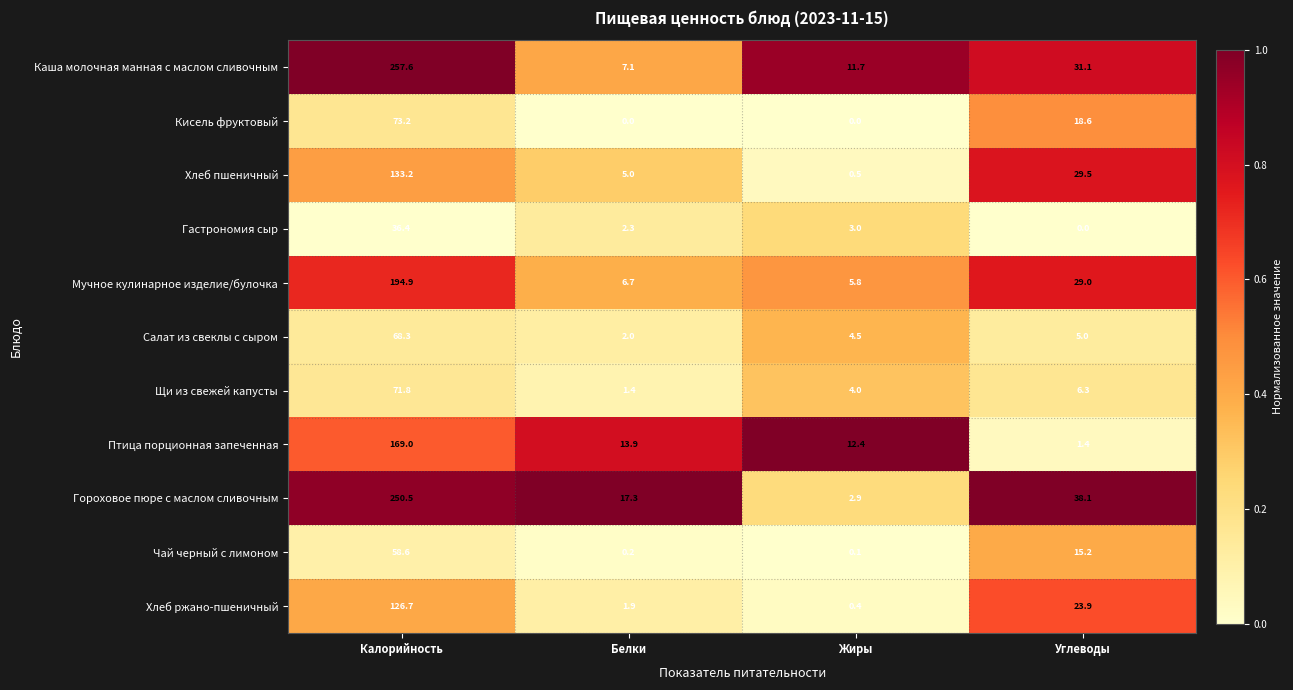

Rank the series at Жиры from highest to lowest value.

Птица порционная запеченная, Каша молочная манная с маслом сливочным, Мучное кулинарное изделие/булочка, Салат из свеклы с сыром, Щи из свежей капусты, Гастрономия сыр, Гороховое пюре с маслом сливочным, Хлеб пшеничный, Хлеб ржано-пшеничный, Чай черный с лимоном, Кисель фруктовый